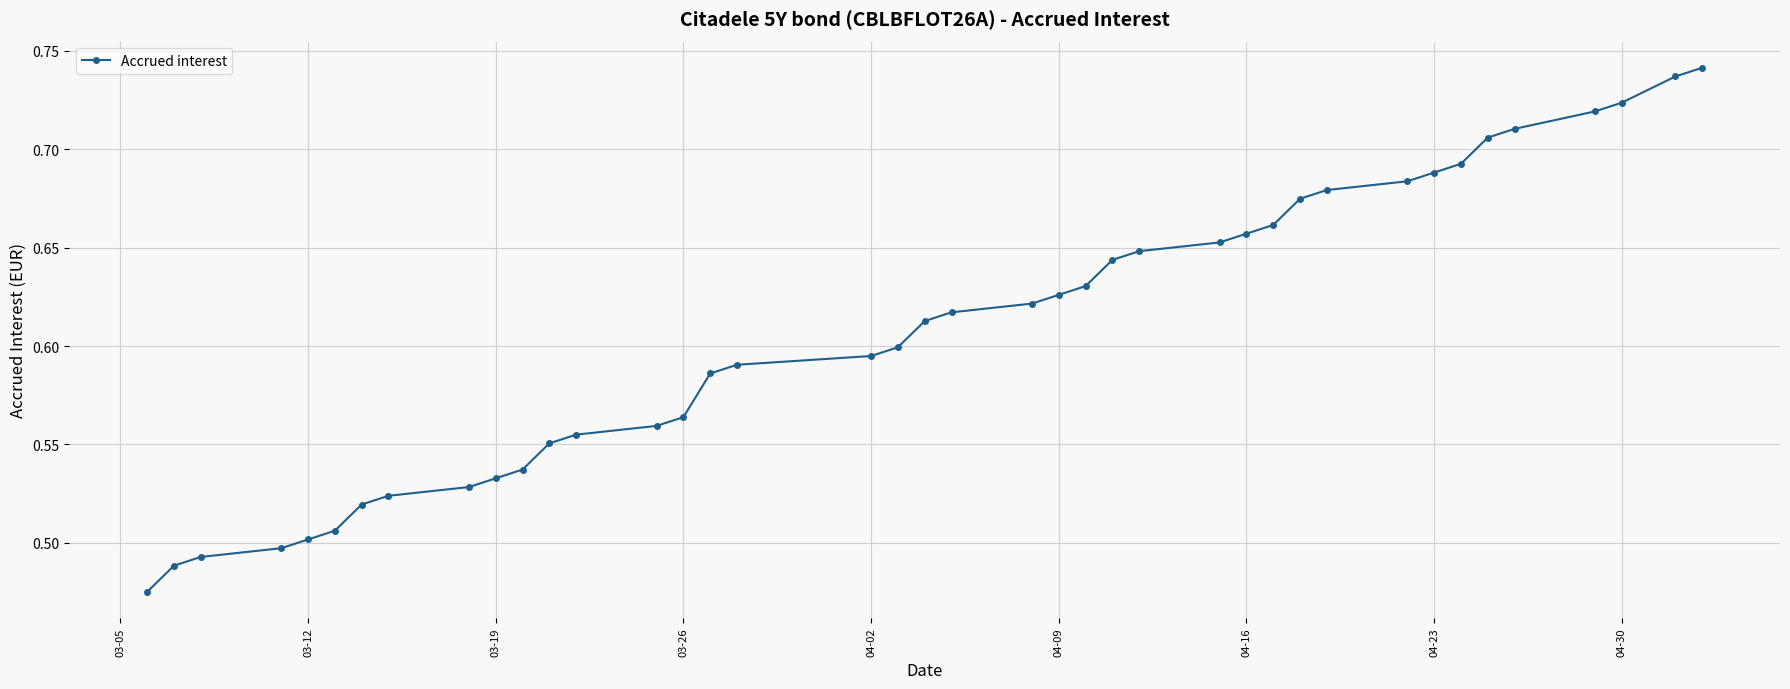

What is the difference between the maximum and minimum values?

0.3